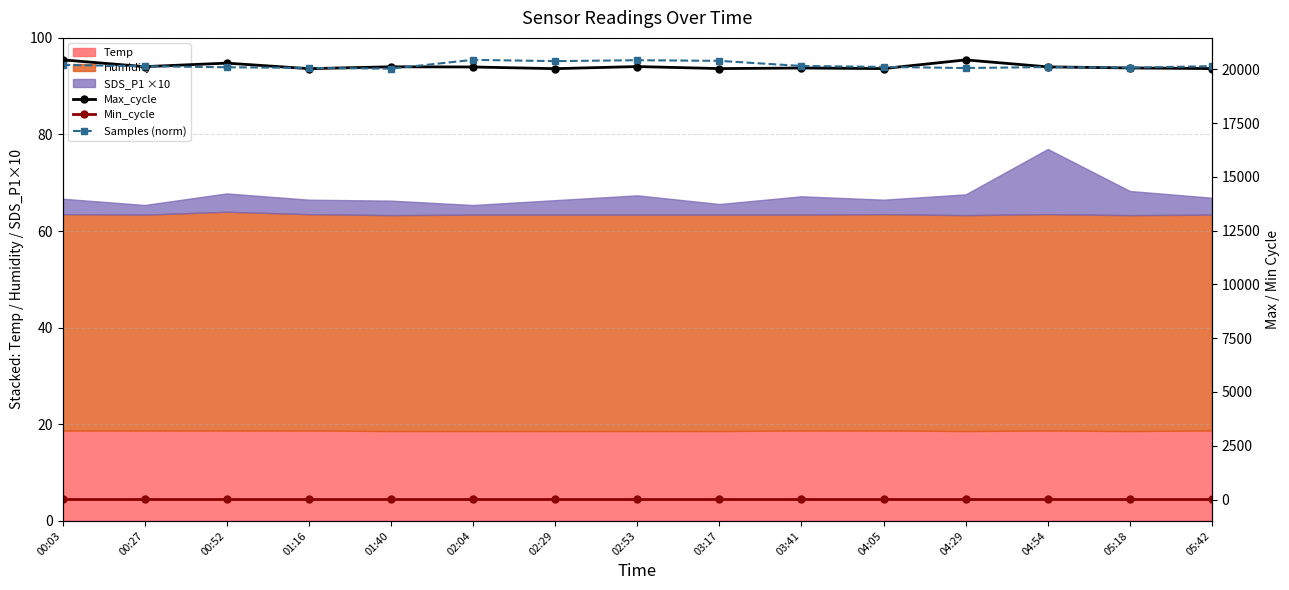

List the labels in order of Max_cycle value, largest first.

00:03, 04:29, 00:52, 02:53, 00:27, 01:40, 04:54, 02:04, 05:18, 03:41, 03:17, 04:05, 05:42, 01:16, 02:29